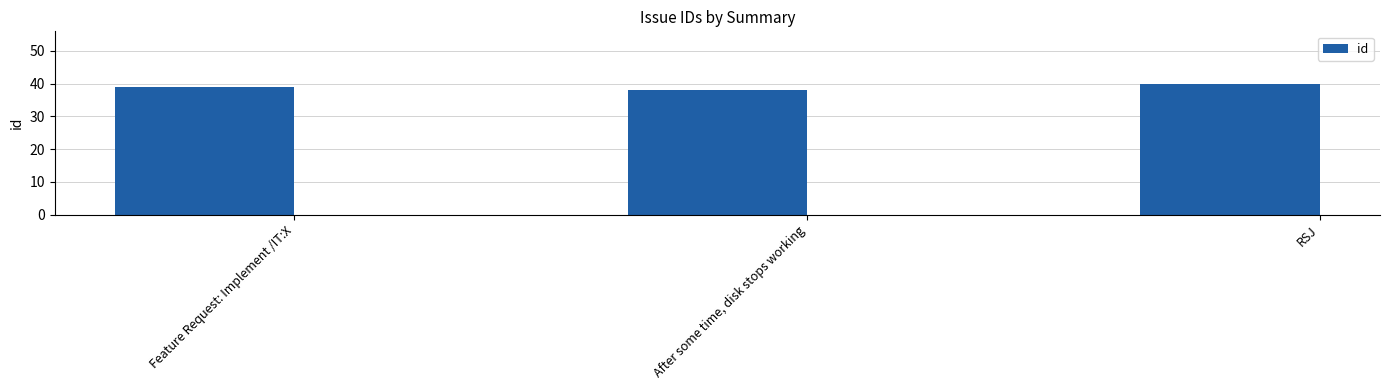

What is the value of the 1st bar from the left?

39